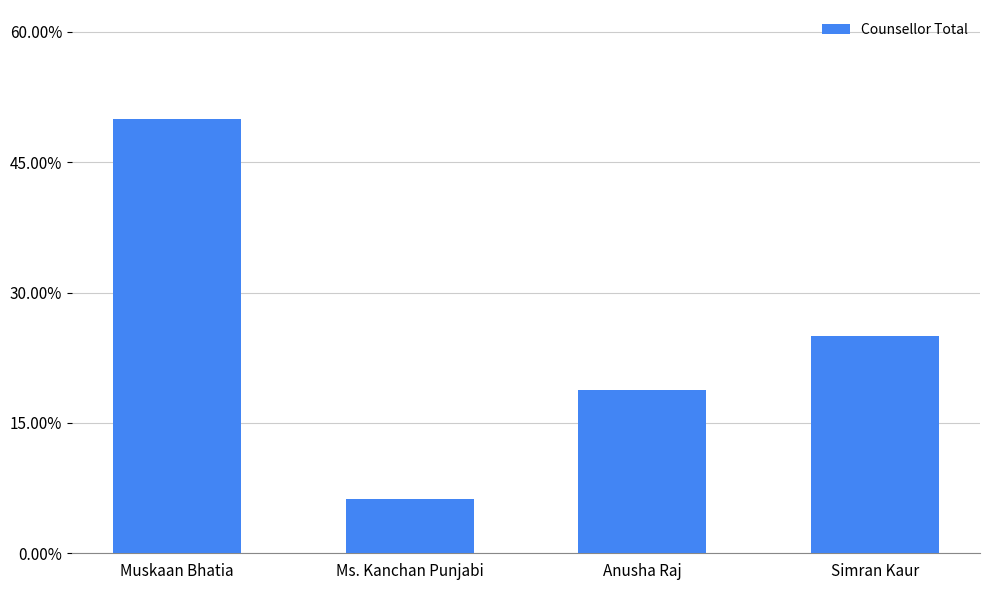

Read the value at Anusha Raj.

0.2